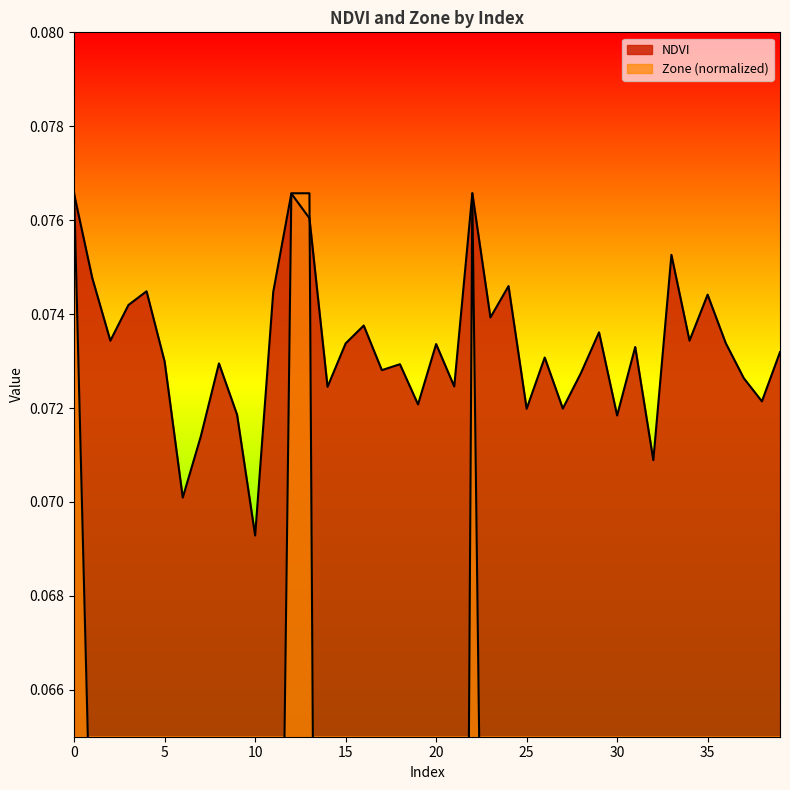

Is it true that NDVI equals 0.1 at 21?

True